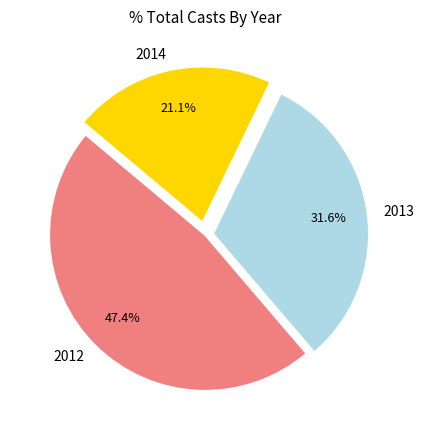

To the nearest percent, what percentage of the pie is 2012?

47%